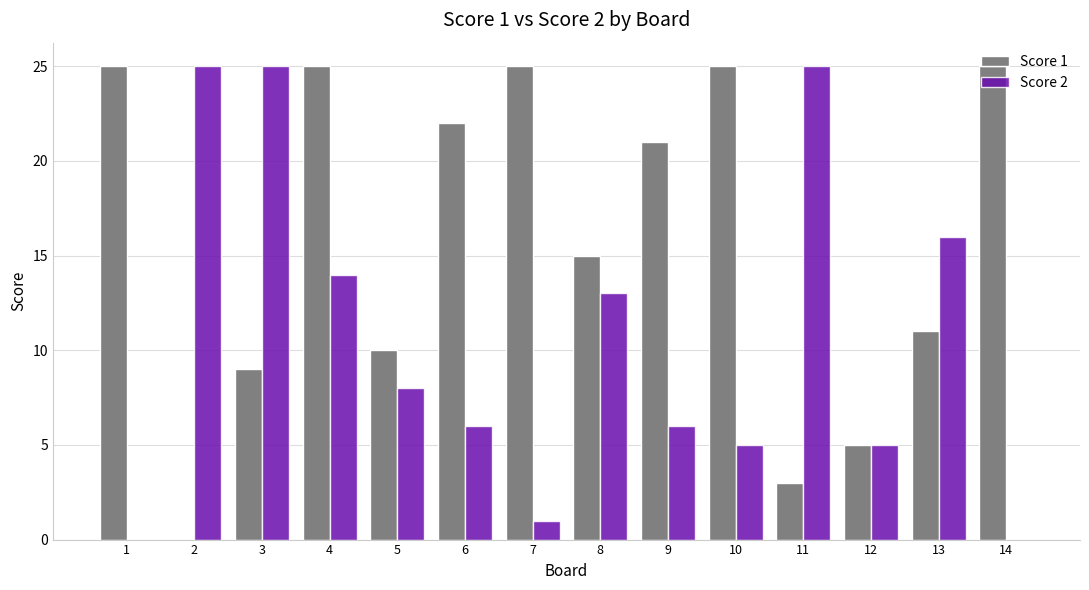

Which series has the largest total across all categories?

Score 1